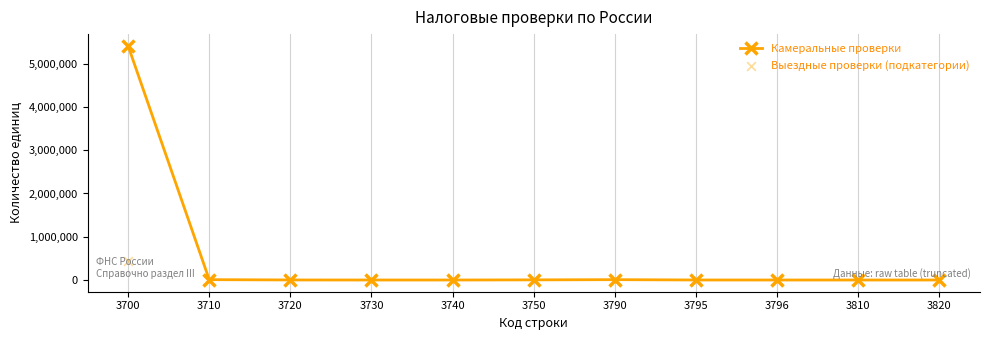

Which series has the largest total across all categories?

Камеральные проверки